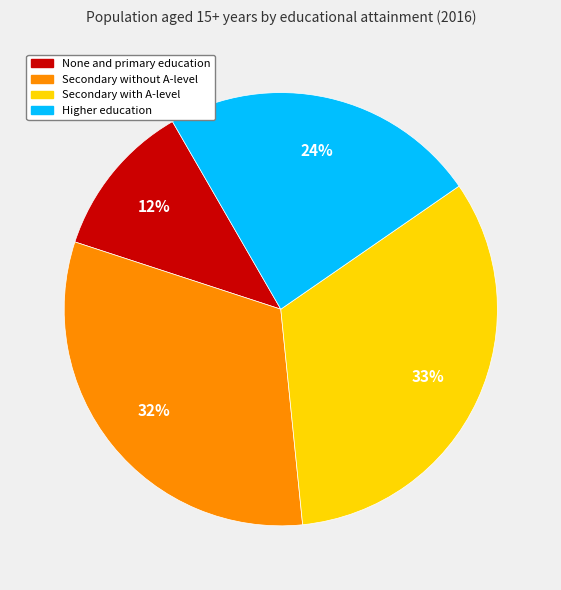

To the nearest percent, what portion does Secondary with A-level represent?

33%